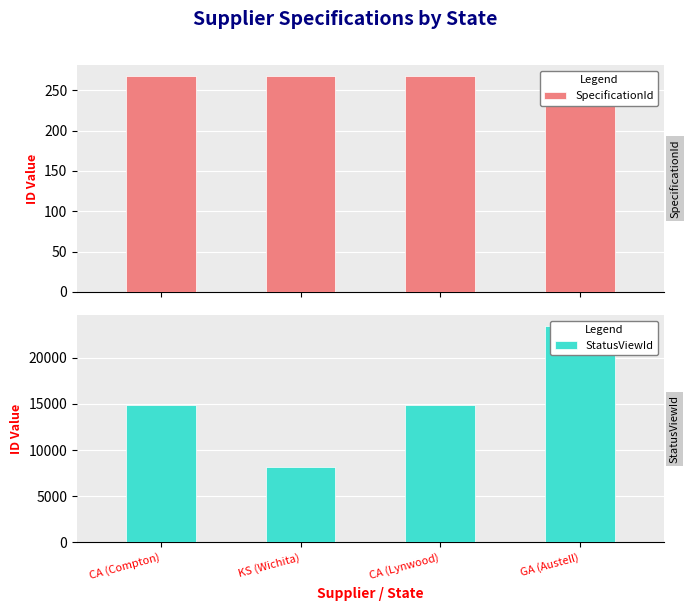

List the series in order of their overall mean, highest first.

StatusViewId, SpecificationId